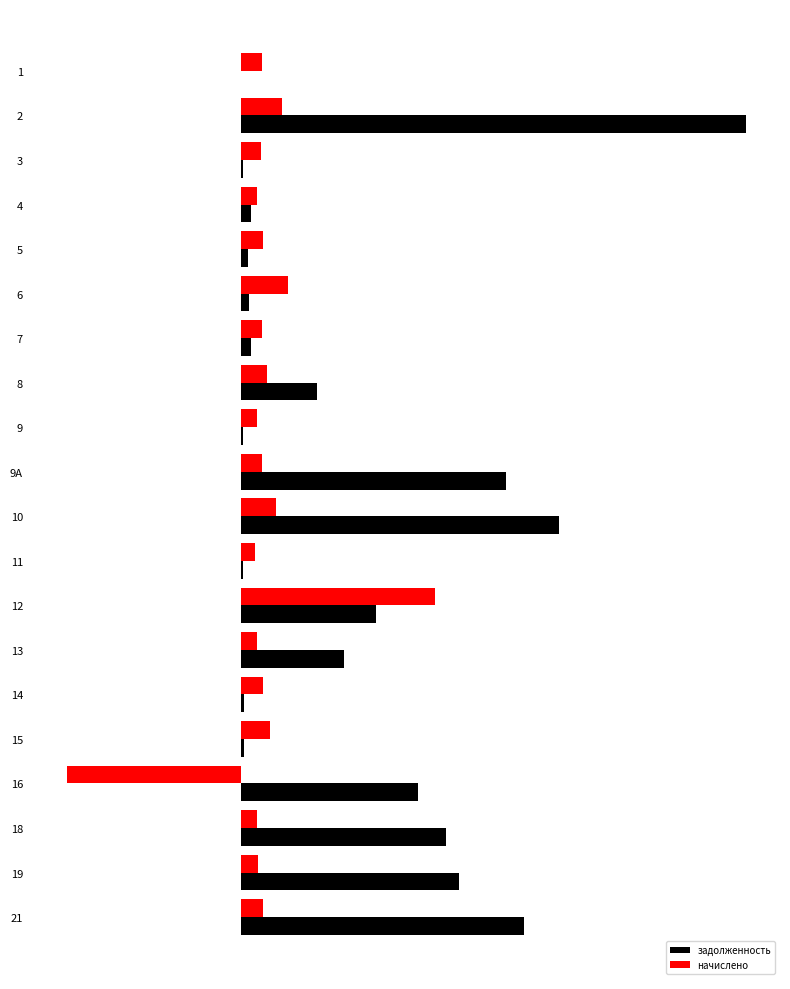

True or false: начислено has a value of 23161.5 at 12.

False